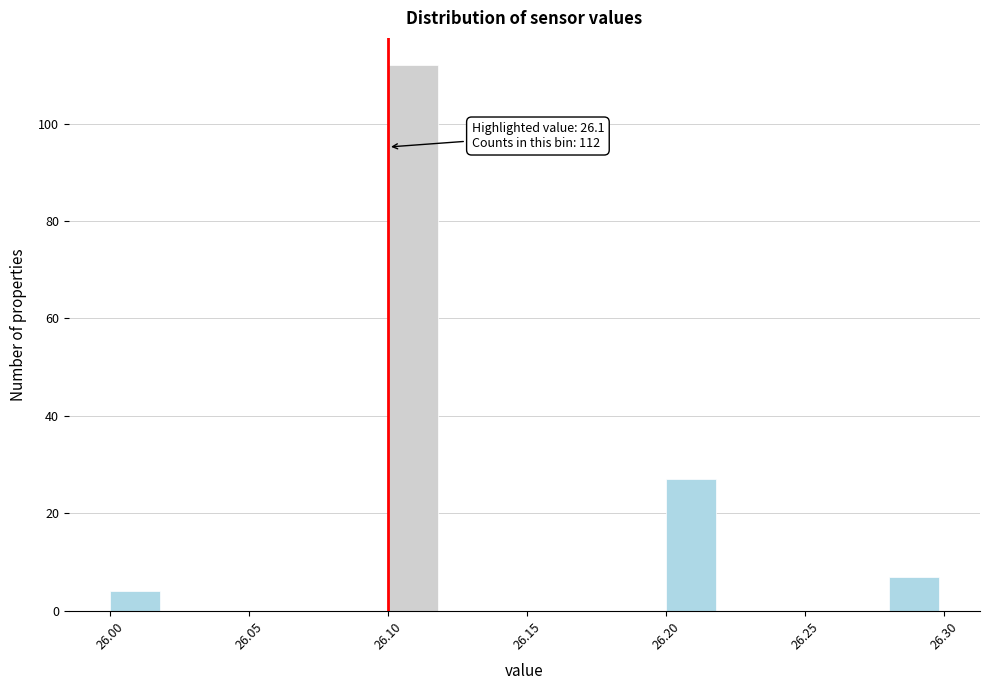

Which range on the x-axis has the tallest bar?

26.10 to 26.12